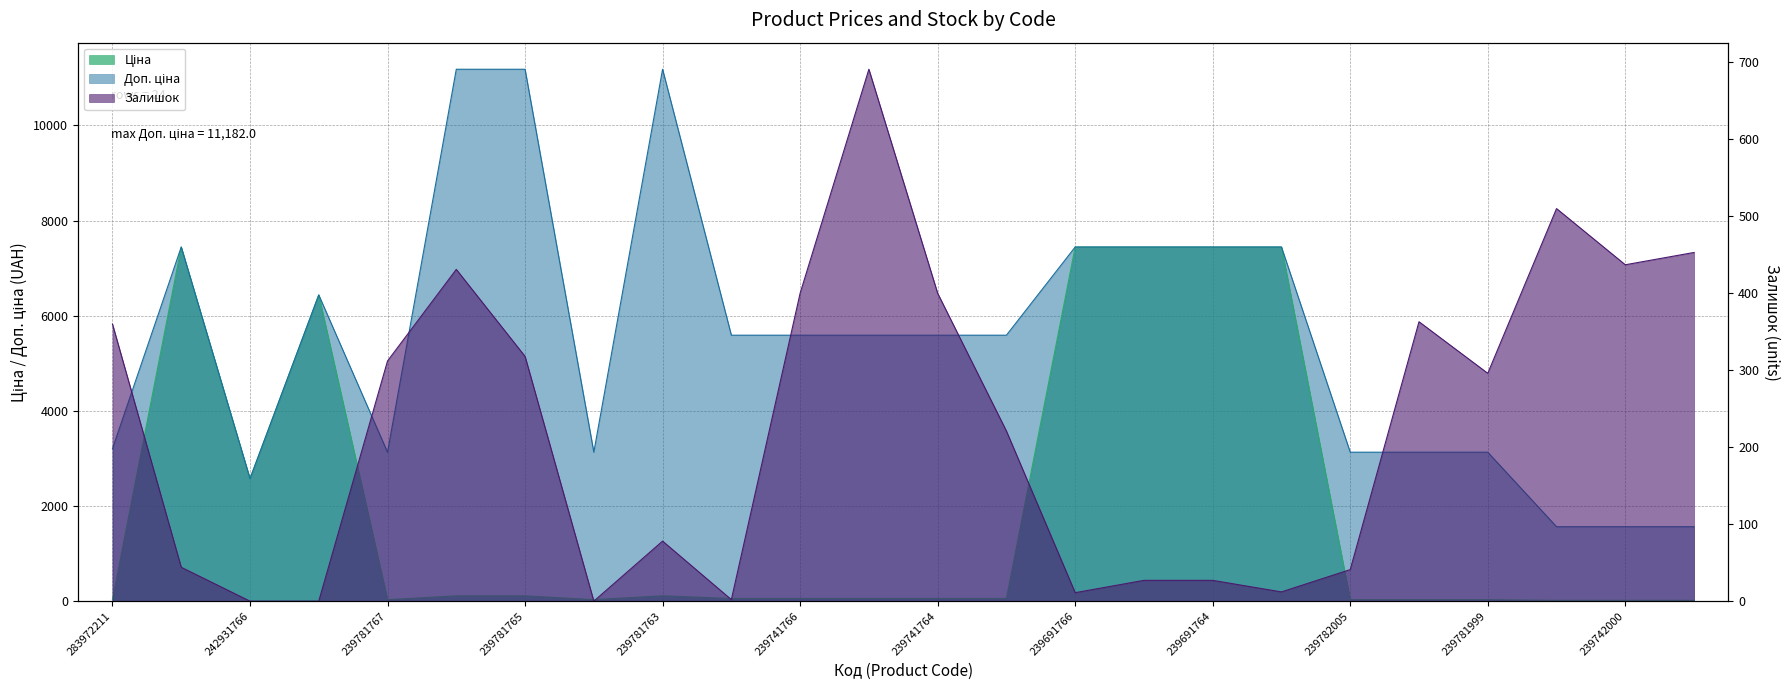

How many interior local peaks does the Доп. ціна series have?

3